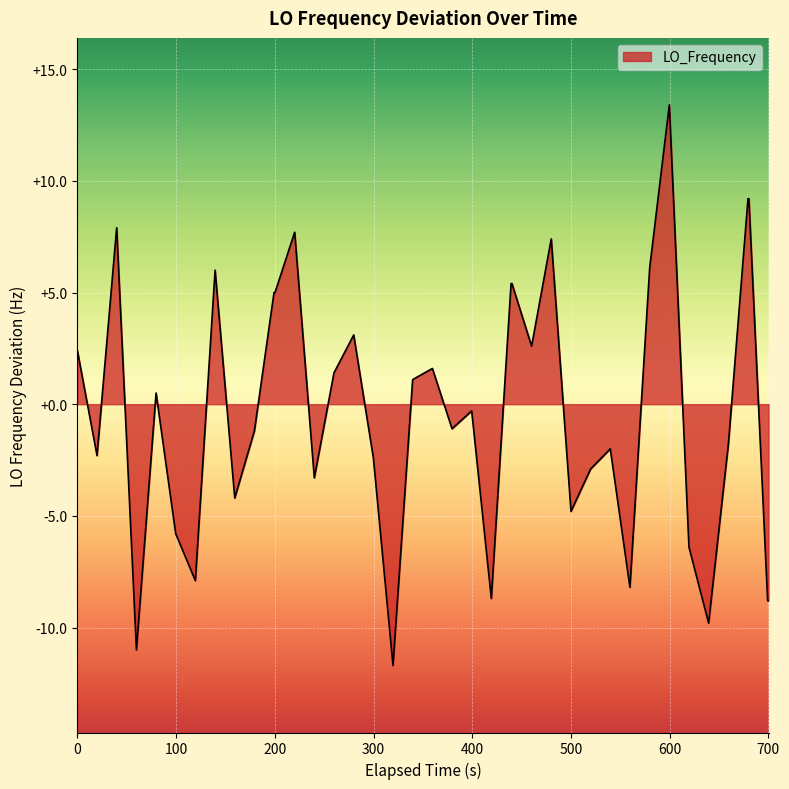

What is the greatest value displayed?

13.4